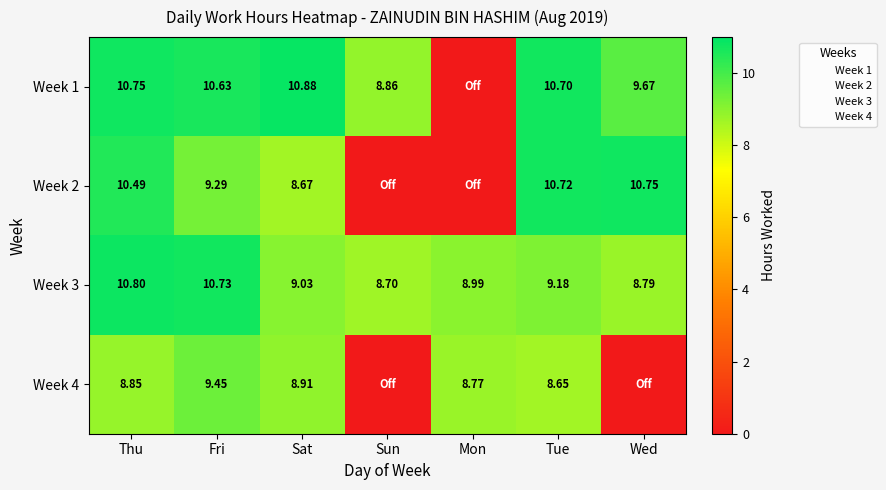

Where does the Week 3 series first go above 9?

Thu